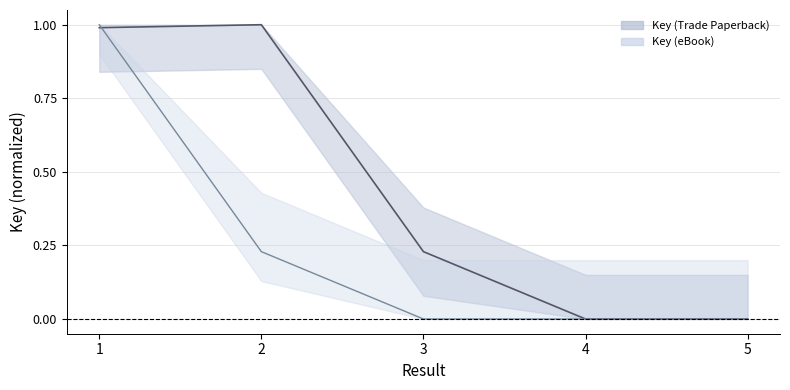

Is the value of Key (eBook) at 3 greater than the value of Key (Trade Paperback) at 4?

No